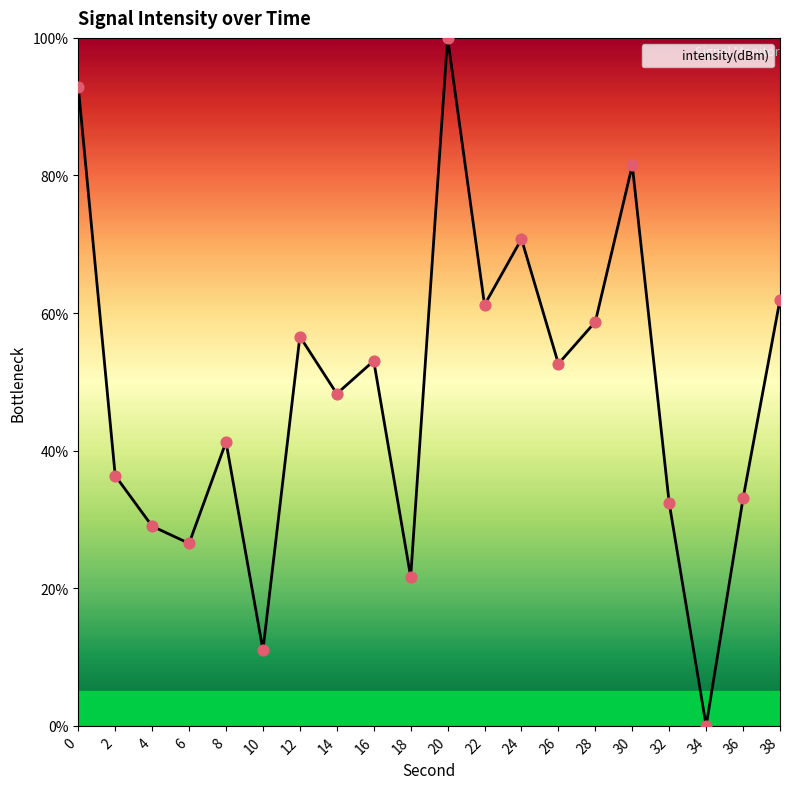

What is the change in value from 6 to 34?

-26.5